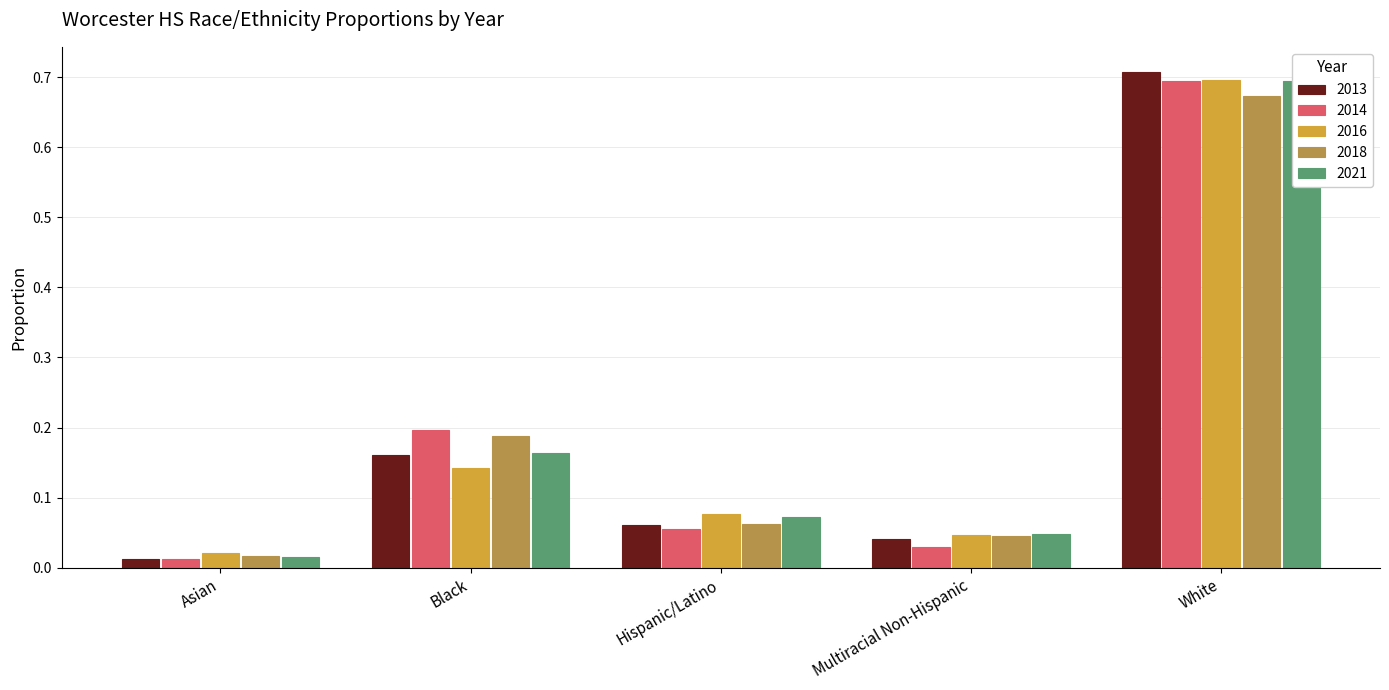

Reading right to left, what are all the values shown in this chart?

2013: White=0.7	Multiracial Non-Hispanic=0.0	Hispanic/Latino=0.1	Black=0.2	Asian=0.0
2014: White=0.7	Multiracial Non-Hispanic=0.0	Hispanic/Latino=0.1	Black=0.2	Asian=0.0
2016: White=0.7	Multiracial Non-Hispanic=0.0	Hispanic/Latino=0.1	Black=0.1	Asian=0.0
2018: White=0.7	Multiracial Non-Hispanic=0.0	Hispanic/Latino=0.1	Black=0.2	Asian=0.0
2021: White=0.7	Multiracial Non-Hispanic=0.0	Hispanic/Latino=0.1	Black=0.2	Asian=0.0